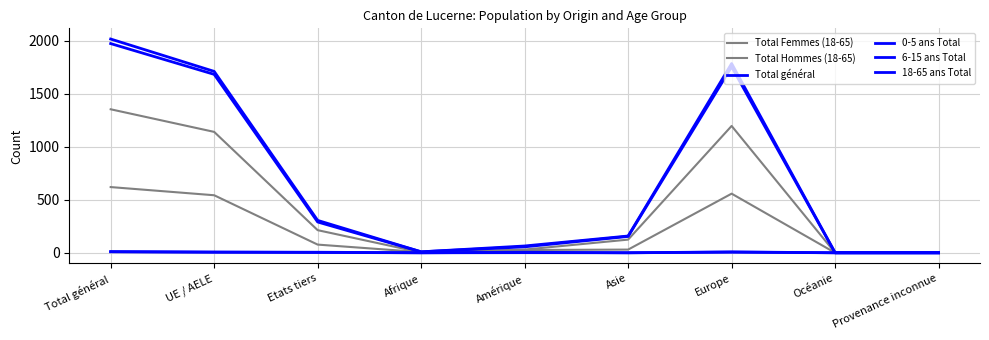

What is the average value of the 18-65 ans Total series?

657